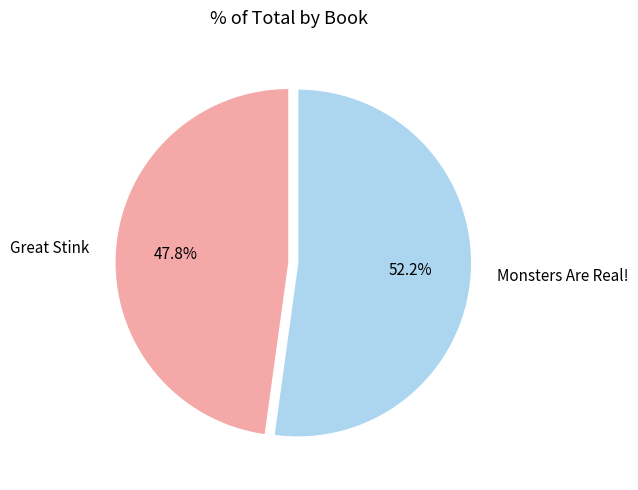

Which category has the smallest portion of the pie?

Great Stink